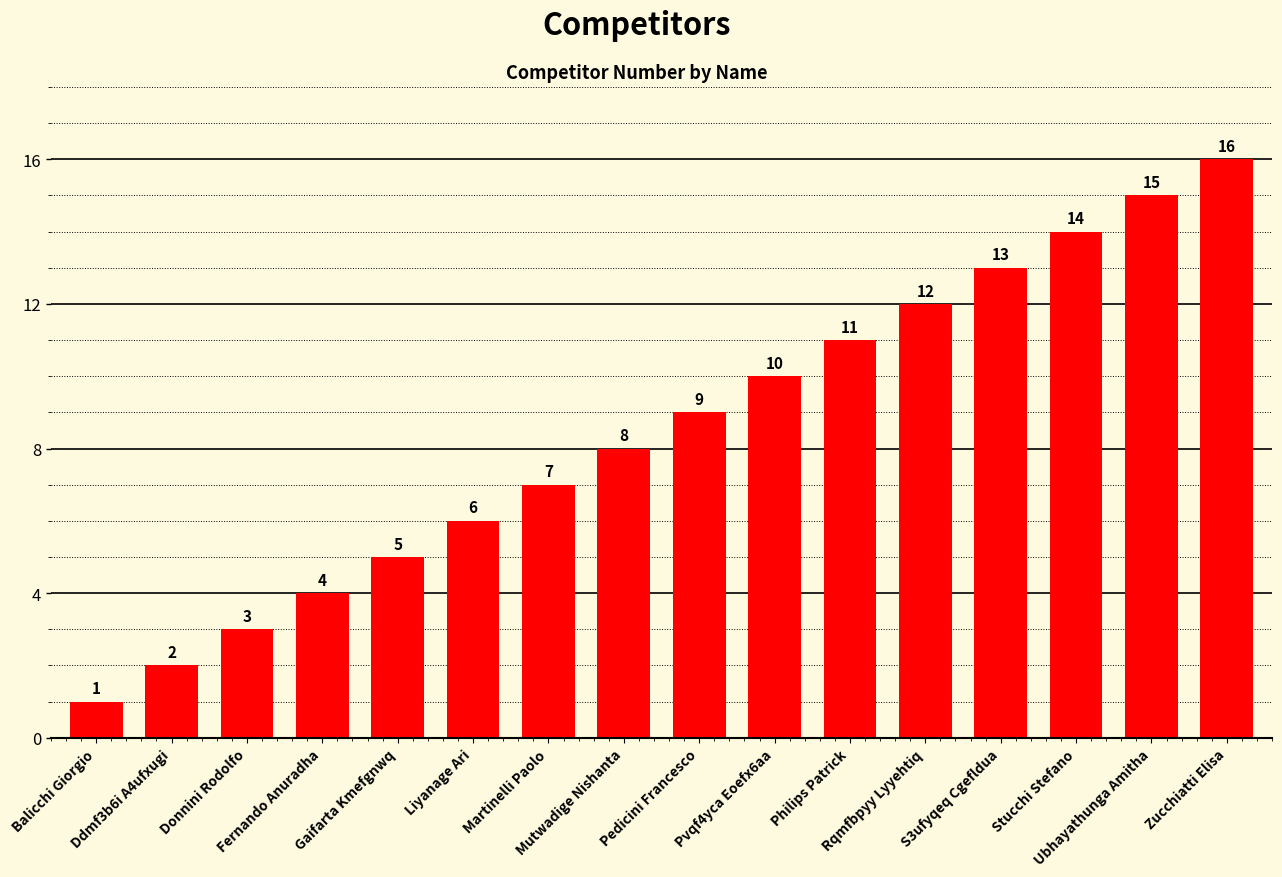

Reading left to right, transcribe all the data shown in this chart.

Balicchi Giorgio=1	Ddmf3b6i A4ufxugi=2	Donnini Rodolfo=3	Fernando Anuradha=4	Gaifarta Kmefgnwq=5	Liyanage Ari=6	Martinelli Paolo=7	Mutwadige Nishanta=8	Pedicini Francesco=9	Pvqf4yca Eoefx6aa=10	Philips Patrick=11	Rqmfbpyy Lyyehtiq=12	S3ufyqeq Cgefldua=13	Stucchi Stefano=14	Ubhayathunga Amitha=15	Zucchiatti Elisa=16